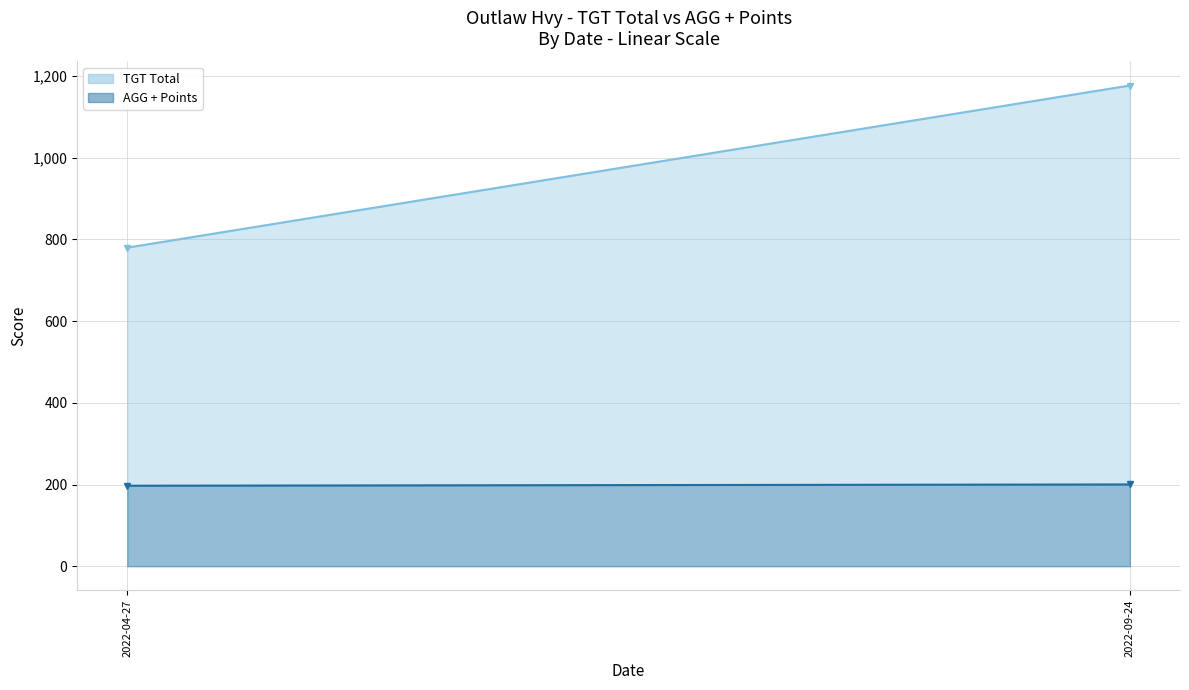

What is the value of the AGG + Points point at the 2nd from the left?

200.2